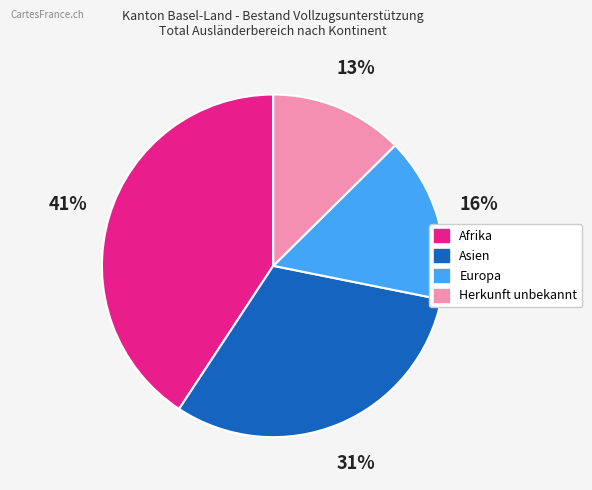

To the nearest percent, what is the average slice percentage?

25%